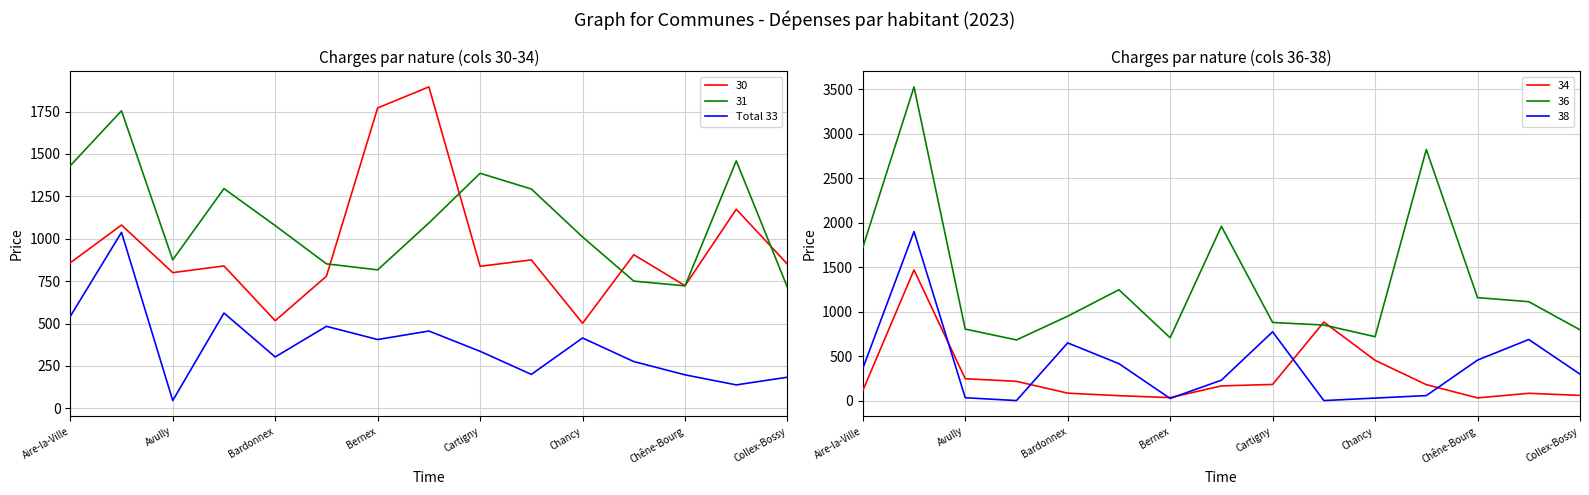

Does the chart have visible grid lines?

Yes